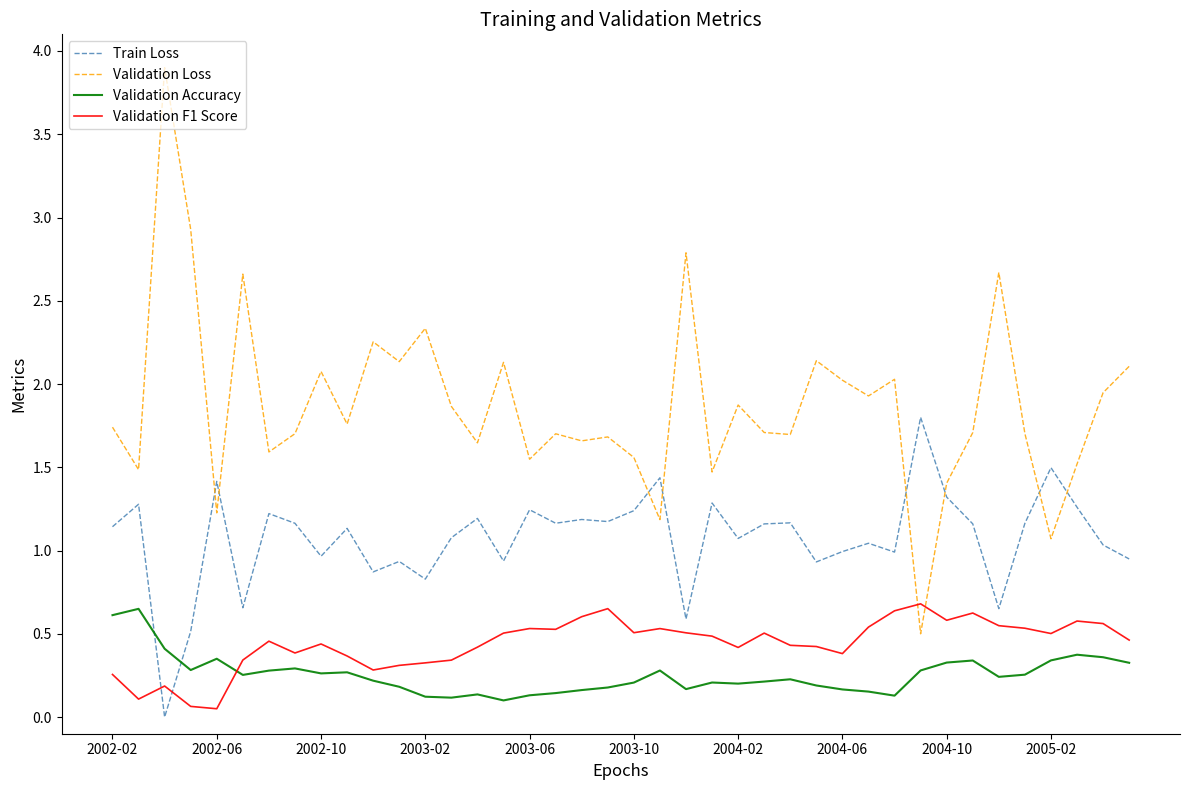

True or false: Validation Accuracy and Validation F1 Score intersect in this chart.

True